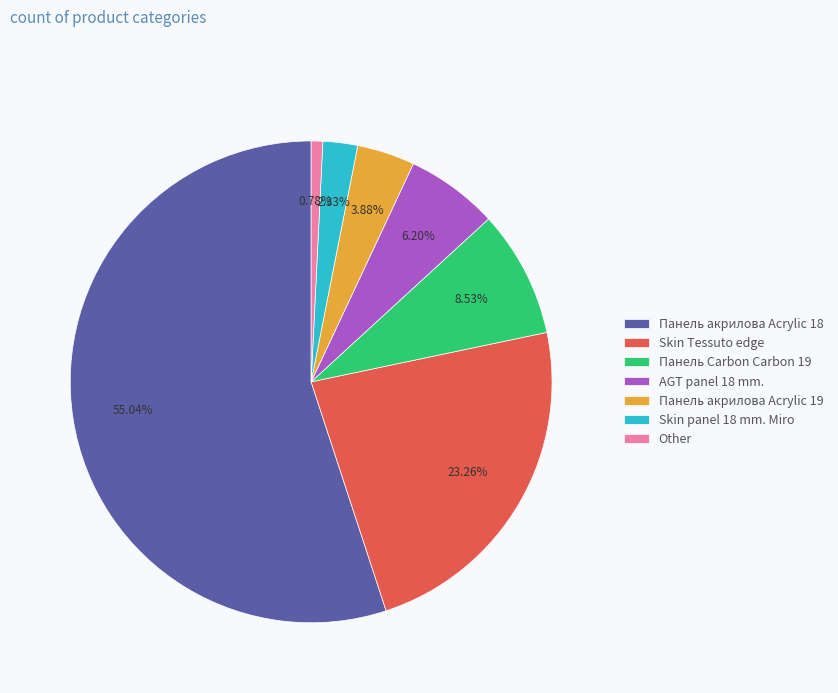

Rank the categories by value from lowest to highest.

Other, Skin panel 18 mm. Miro, Панель акрилова Acrylic 19, AGT panel 18 mm., Панель Carbon Carbon 19, Skin Tessuto edge, Панель акрилова Acrylic 18